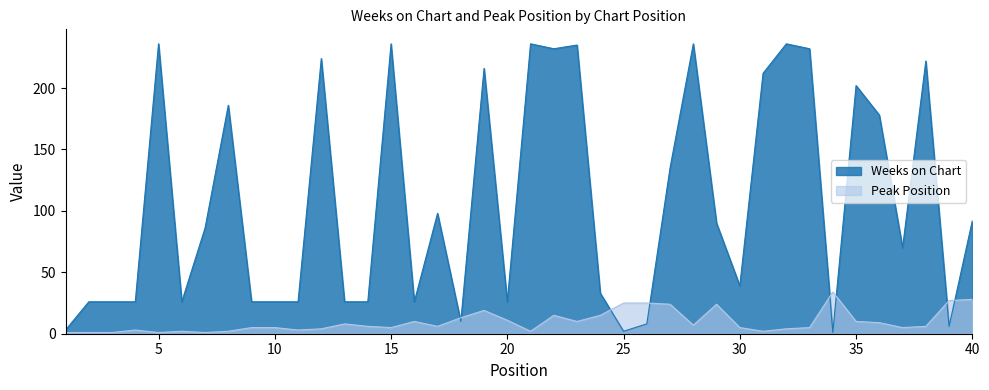

What is the value of the Weeks on Chart point at the 6th from the left?

26